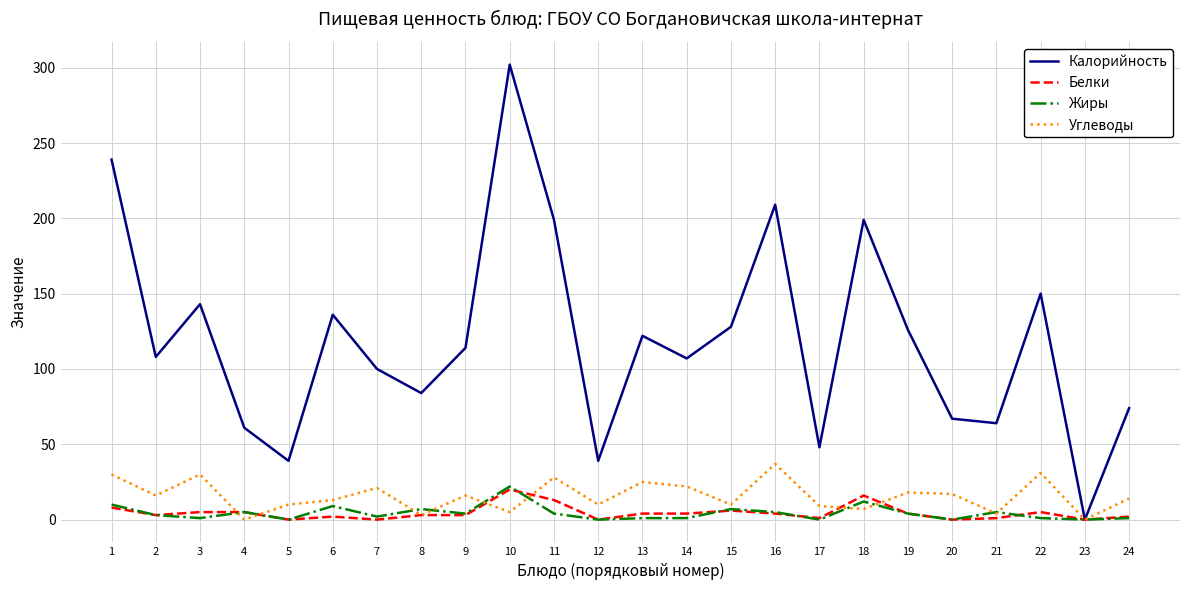

What are all the series names shown in the legend?

Калорийность, Белки, Жиры, Углеводы